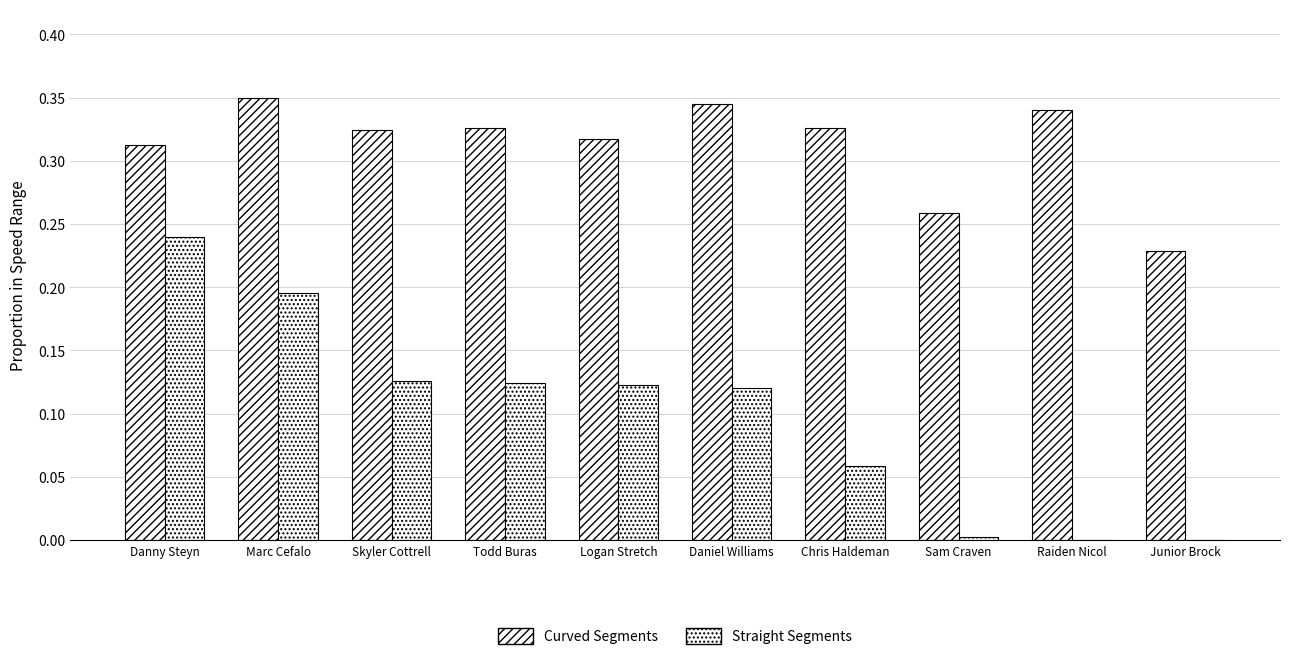

At which category is the sum across all series the highest?

Danny Steyn